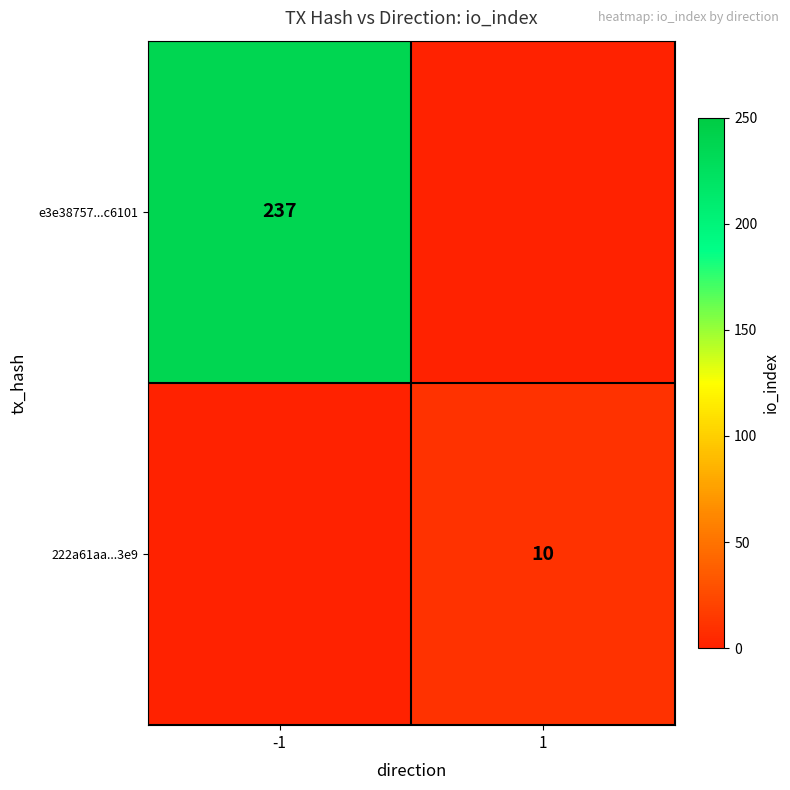

Is it true that 222a61aa...3e9 equals 6 at 1?

False